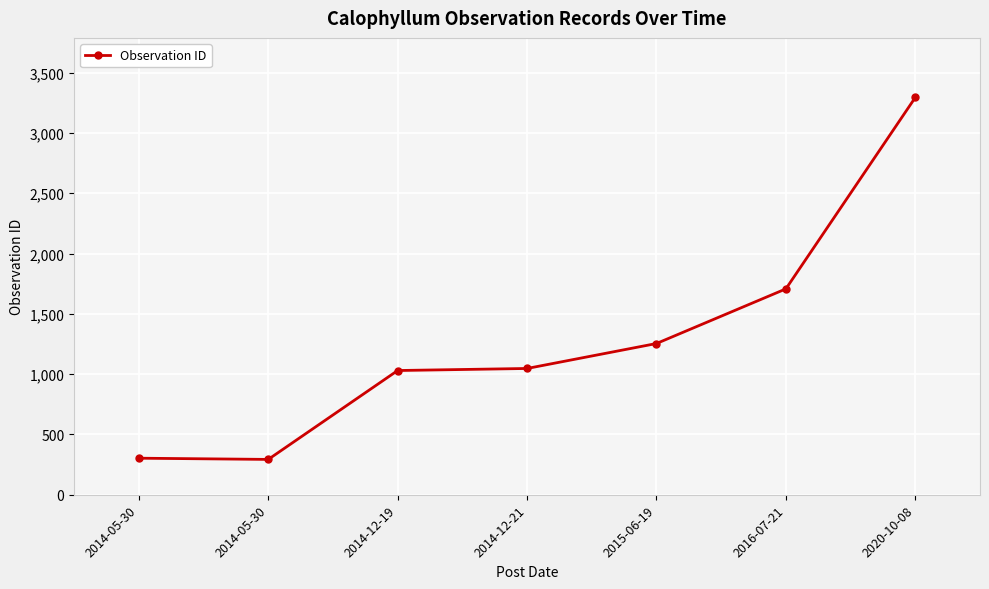

How many lines are shown in the chart?

1